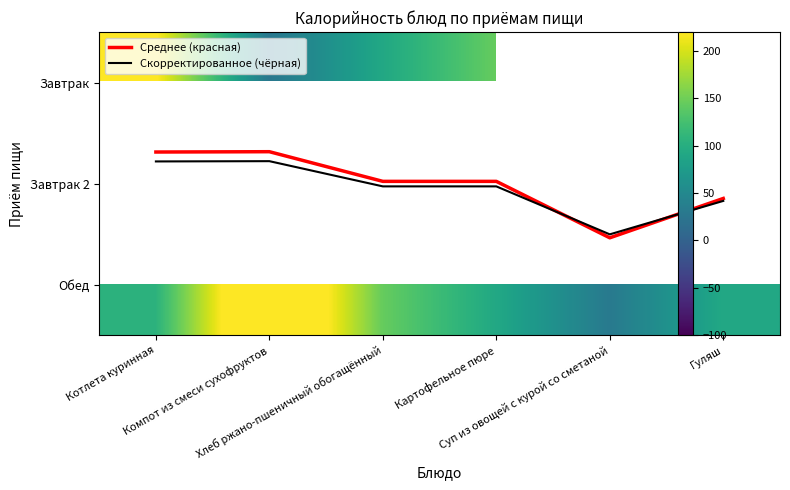

Between Компот из смеси сухофруктов and Суп из овощей с курой со сметаной, which is larger?

Суп из овощей с курой со сметаной